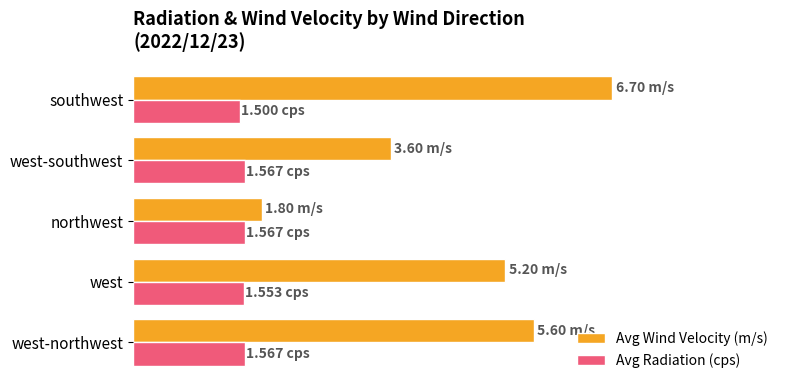

What are all the series names shown in the legend?

Avg Wind Velocity (m/s), Avg Radiation (cps)